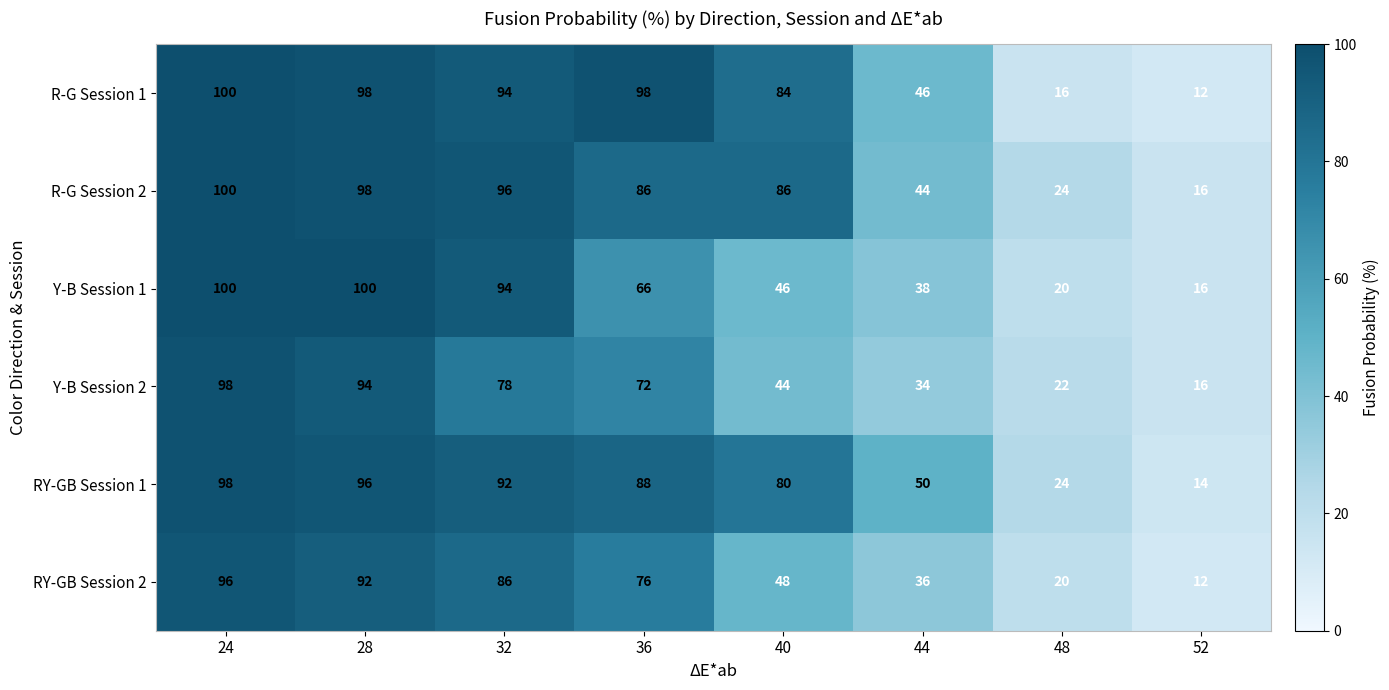

Is it true that RY-GB Session 2 equals 12 at 52?

True